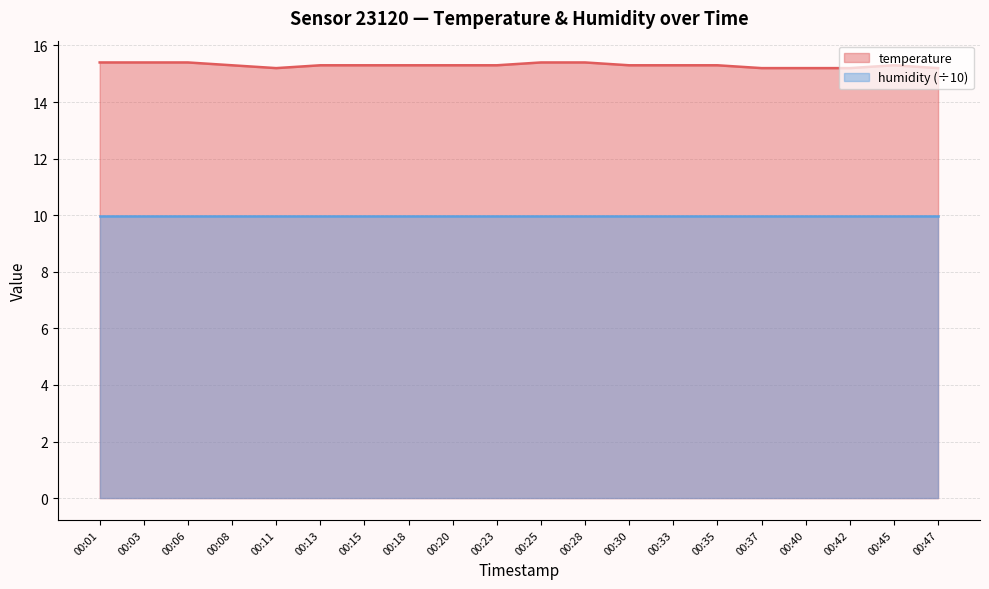

At which category does the data reach its first local peak?

00:45